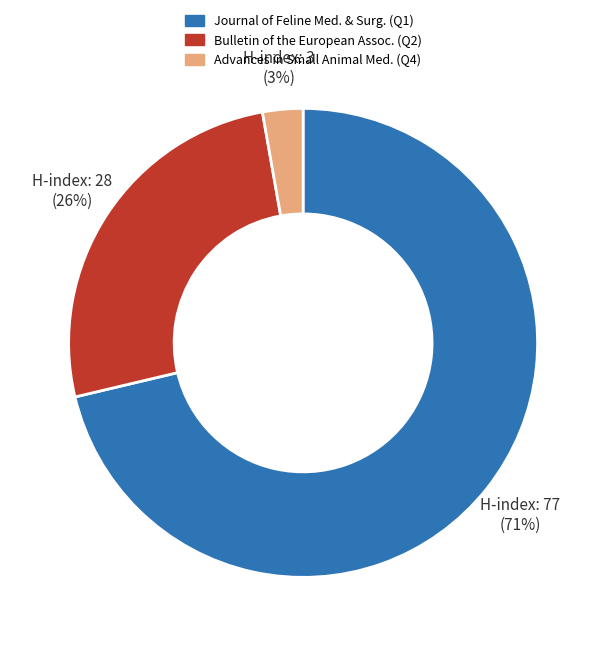

How many slices are in this pie chart?

3